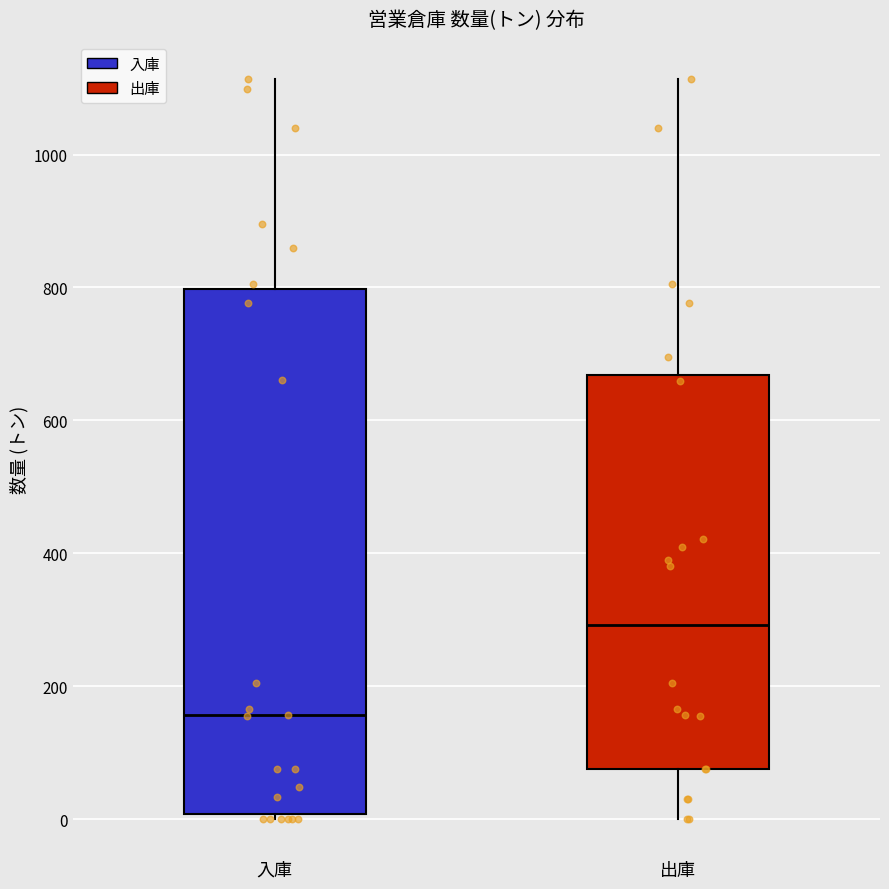

Which box is the tallest, from its lower edge to its upper edge?

入庫